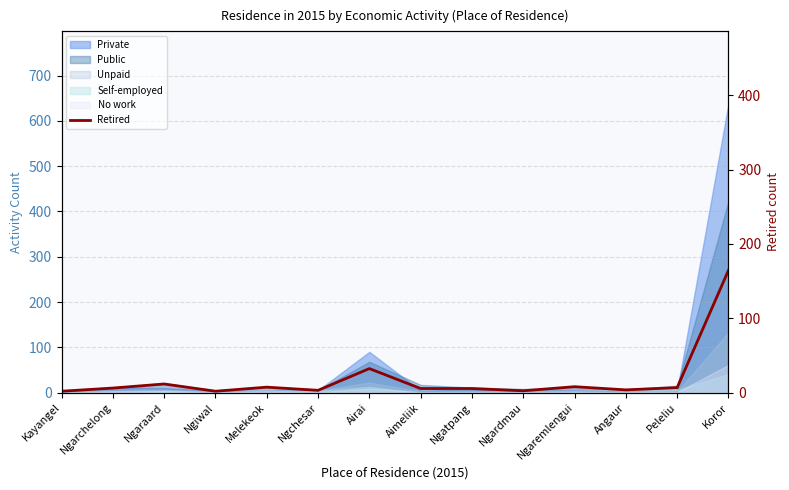

List the labels in order of value, largest first.

Koror, Airai, Ngaraard, Ngaremlengui, Melekeok, Peleliu, Ngarchelong, Aimeliik, Ngatpang, Angaur, Ngchesar, Ngardmau, Kayangel, Ngiwal